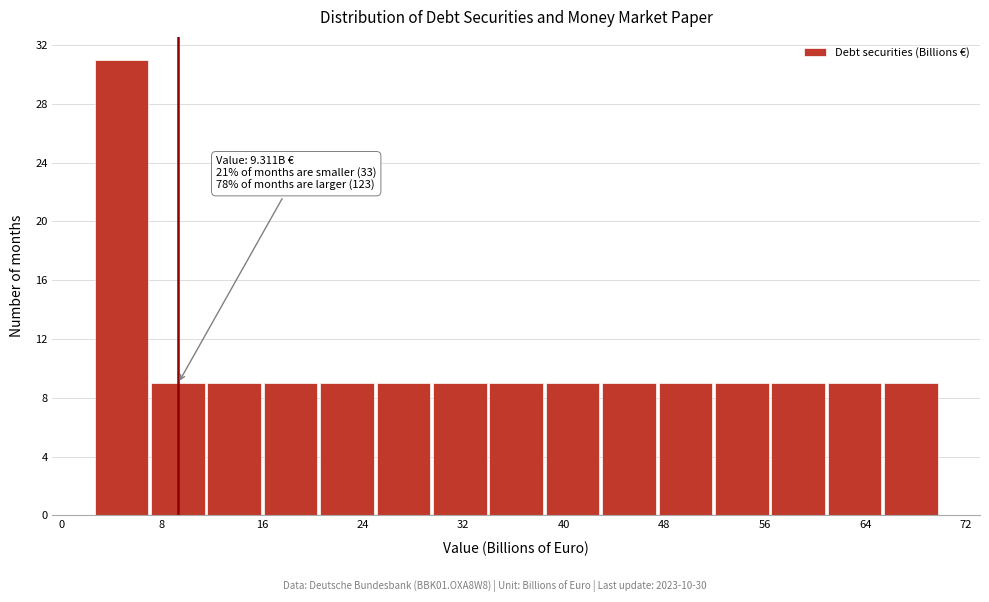

Which range on the x-axis has the tallest bar?

3 to 7